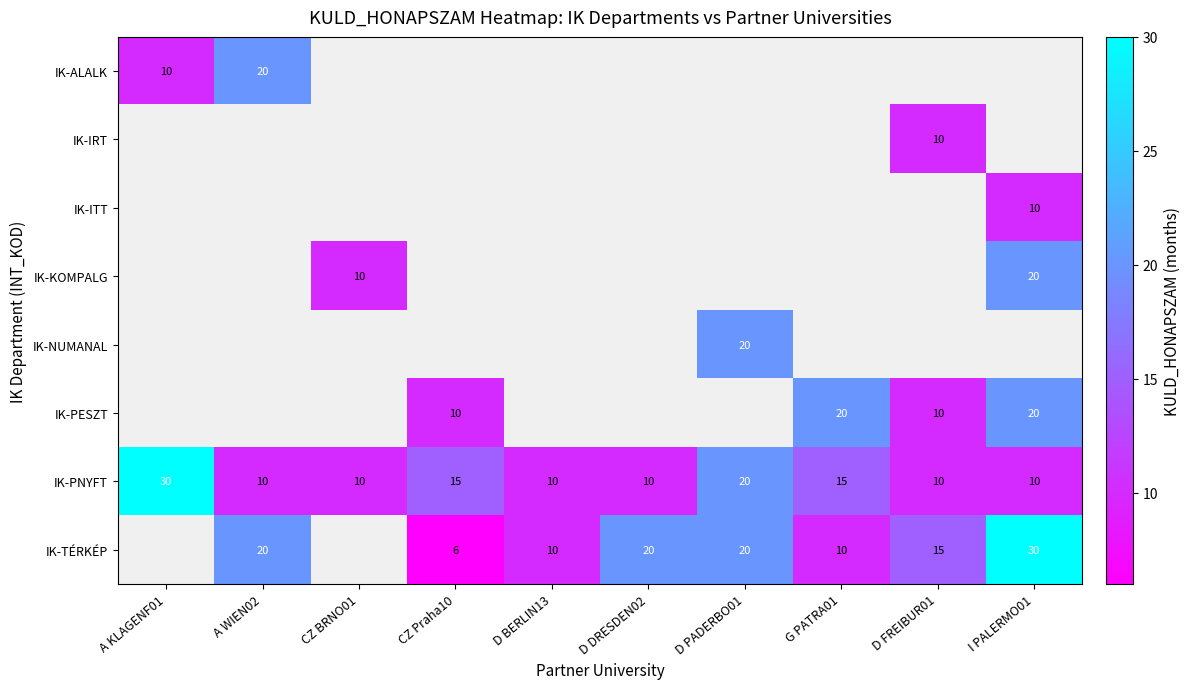

What is the minimum value shown in the chart?

6.0